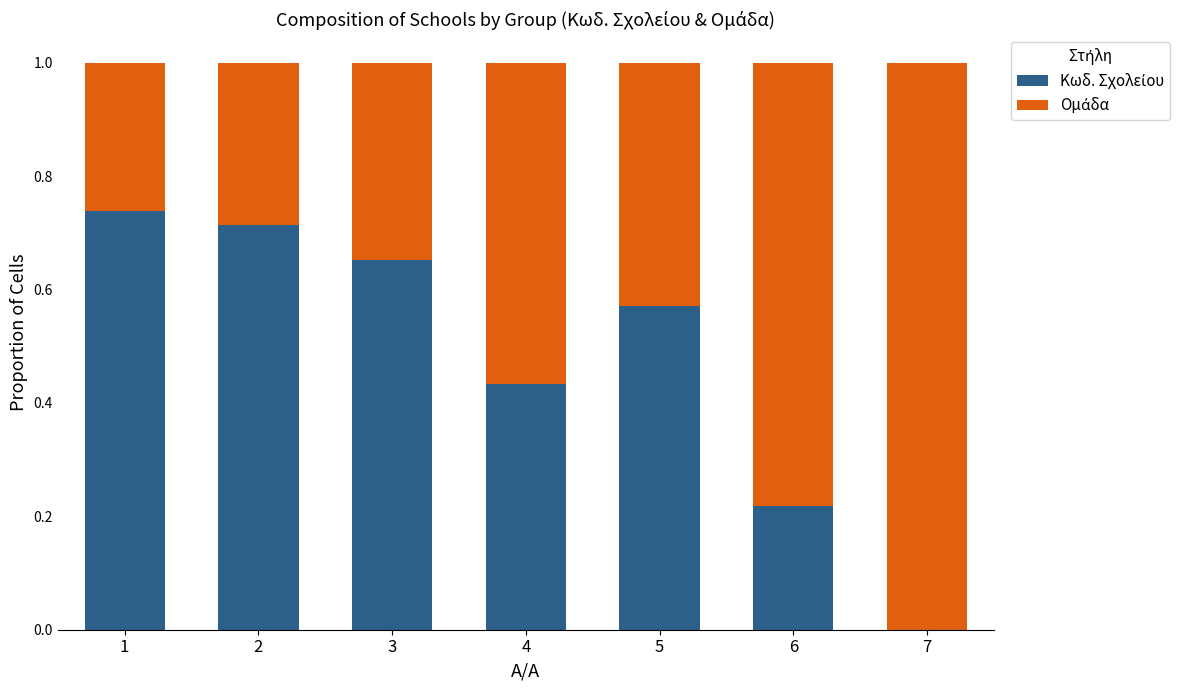

What is the difference between the maximum and minimum values in the Ομάδα series?

0.7